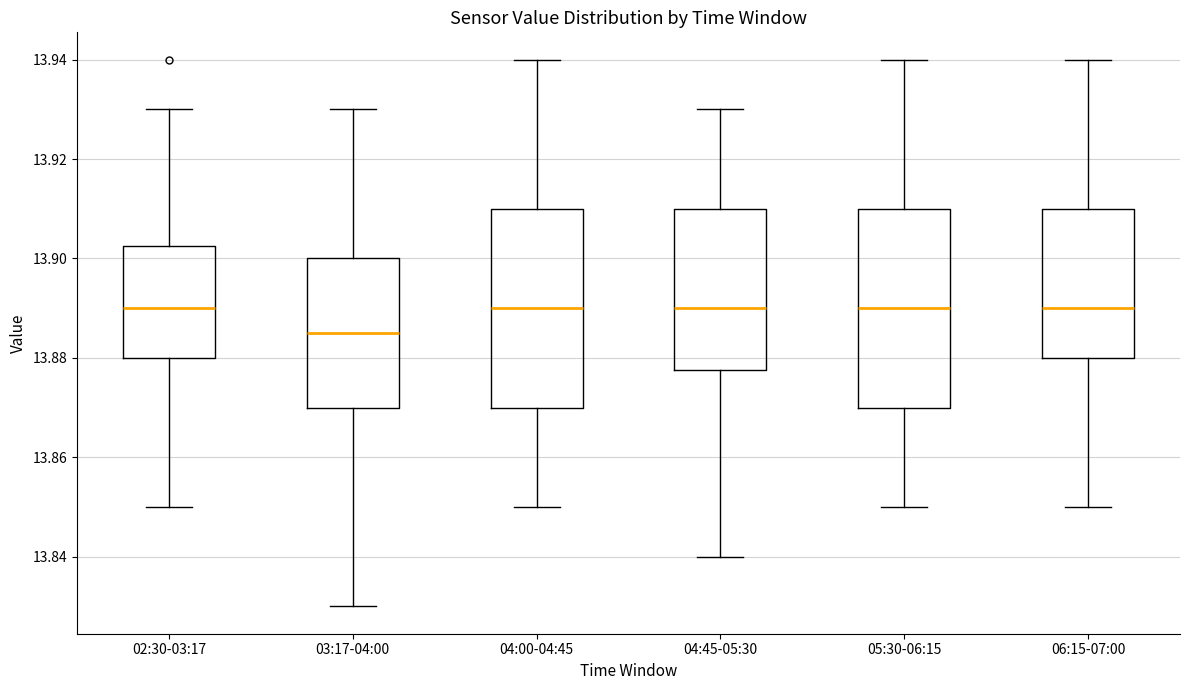

Reading left to right, transcribe this box plot: for each box, give where its median line is, the range the box spans, and where its two whiskers end, as read against the y-axis. The values are not printed on the chart, so give them approximately, as read against the axis.

02:30-03:17: median 13.890, box 13.880 to 13.902, whiskers 13.850 to 13.930
03:17-04:00: median 13.886, box 13.870 to 13.900, whiskers 13.830 to 13.930
04:00-04:45: median 13.890, box 13.870 to 13.910, whiskers 13.850 to 13.940
04:45-05:30: median 13.890, box 13.878 to 13.910, whiskers 13.840 to 13.930
05:30-06:15: median 13.890, box 13.870 to 13.910, whiskers 13.850 to 13.940
06:15-07:00: median 13.890, box 13.880 to 13.910, whiskers 13.850 to 13.940